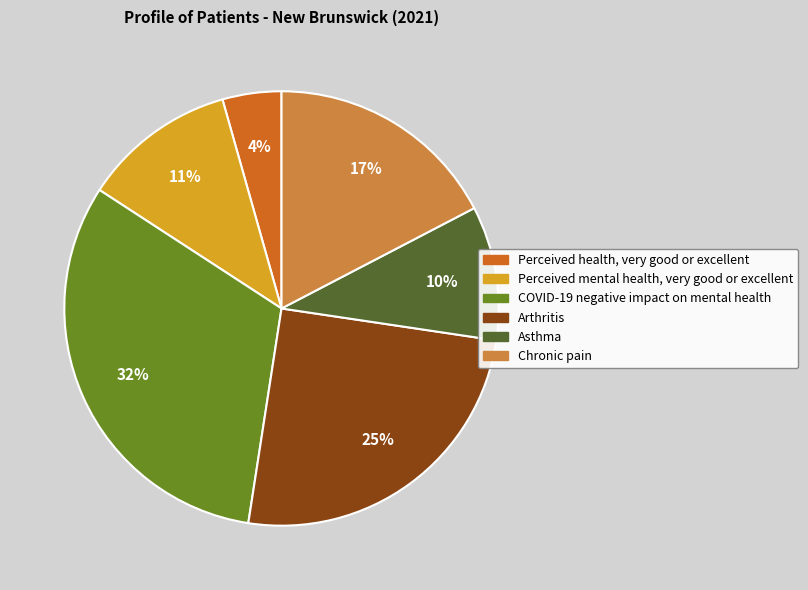

How many segments does this pie chart have?

6